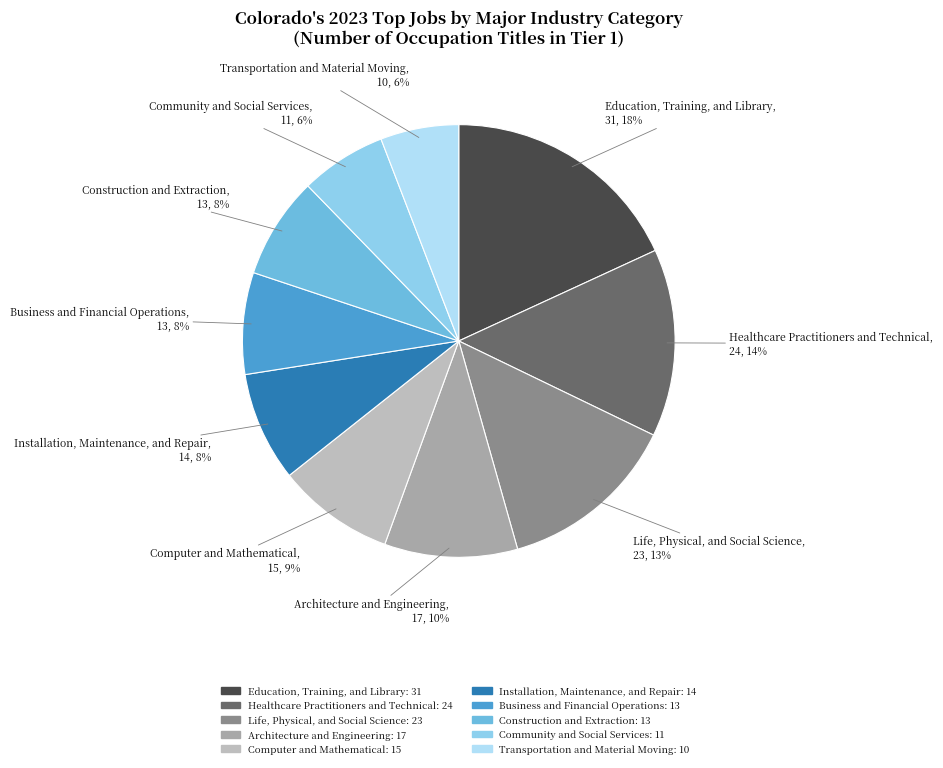

To the nearest percent, what is the combined percentage of Healthcare Practitioners and Technical and Computer and Mathematical?

23%